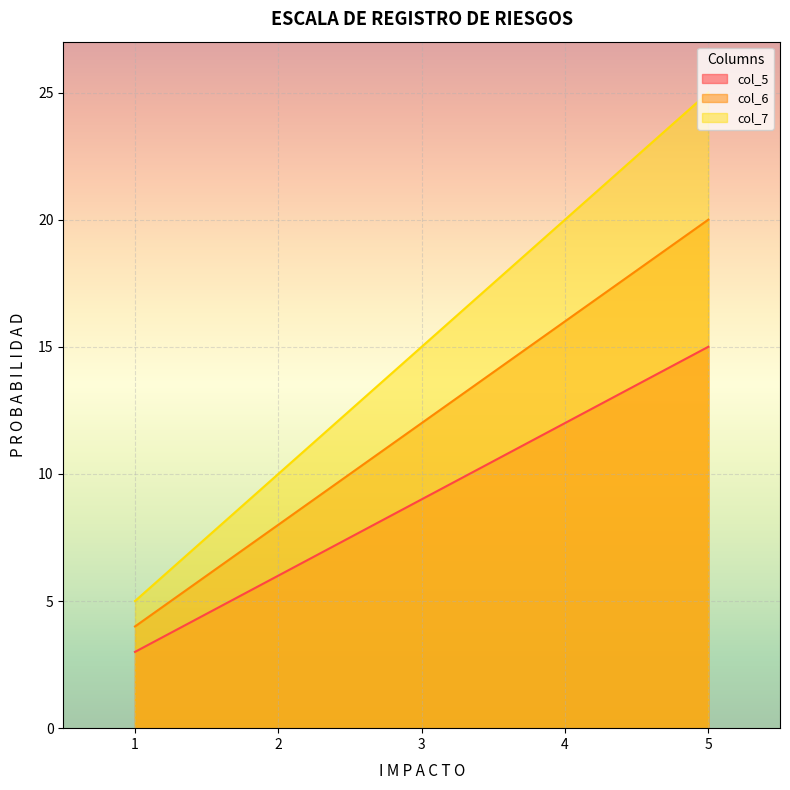

How many lines are shown in the chart?

3